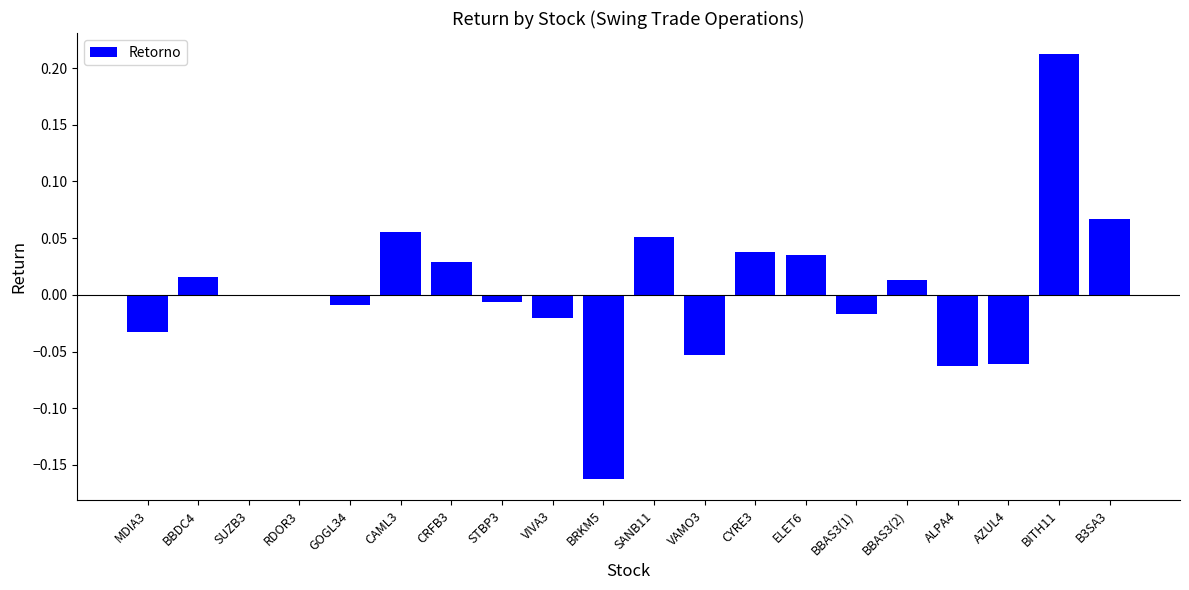

Is it true that the value at B3SA3 is 0.0?

False